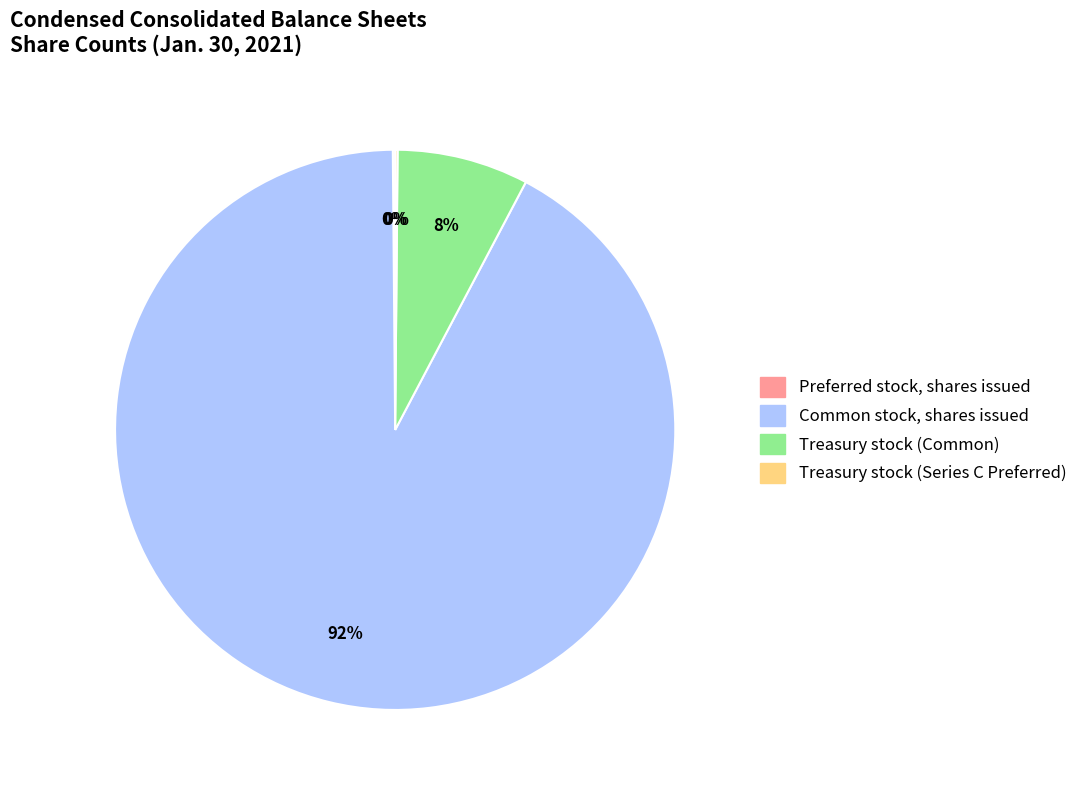

Which category accounts for the majority?

Common stock, shares issued